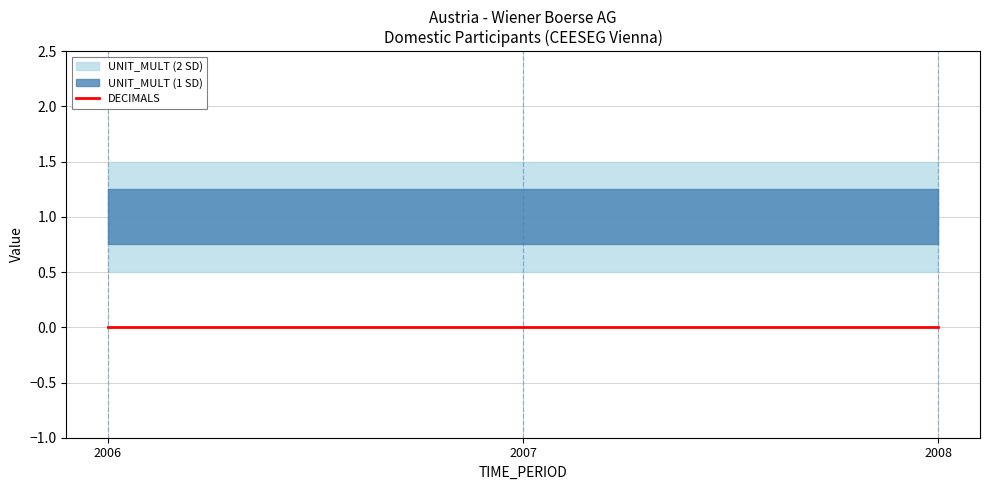

List the series in order of their peak value, highest first.

UNIT_MULT, DECIMALS